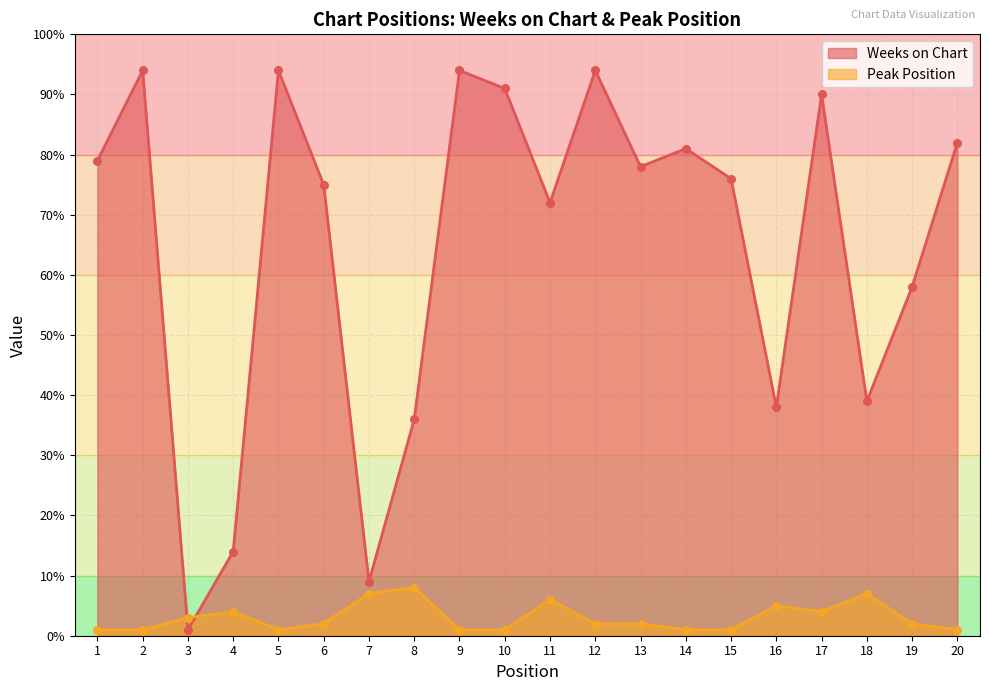

Which series contains the highest Y value?

Weeks on Chart